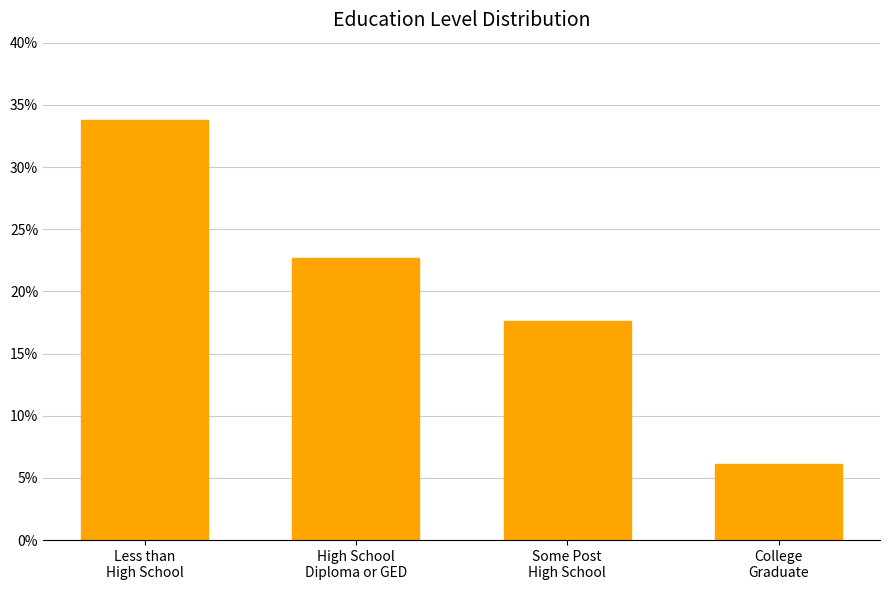

What is the label of the 1st bar from the right?

College
Graduate